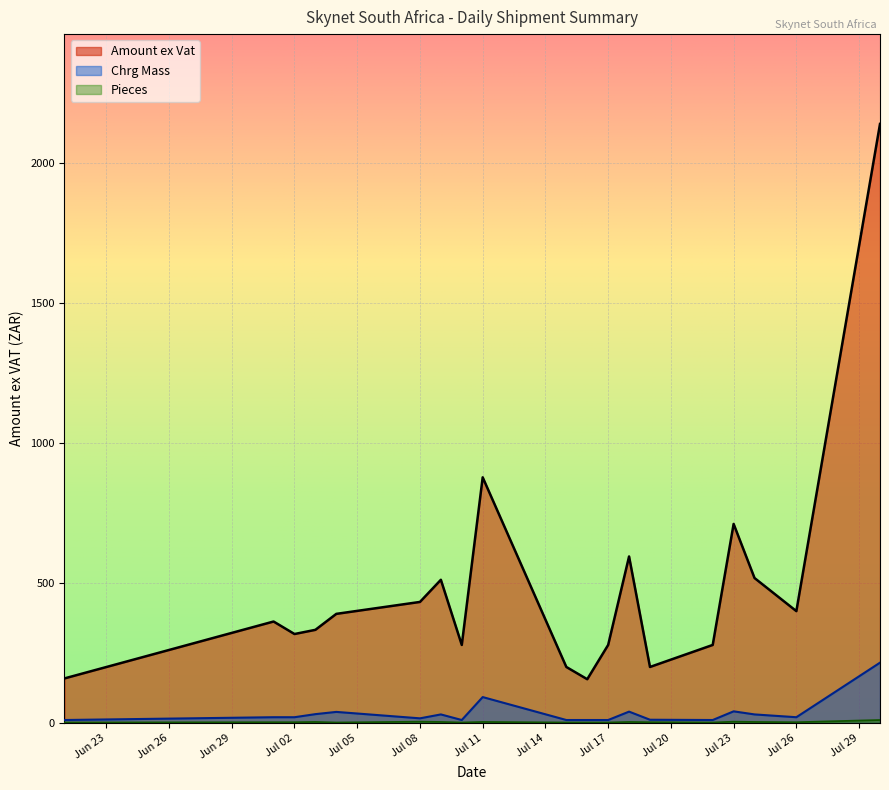

True or false: Pieces and Amount ex Vat cross at least once.

False